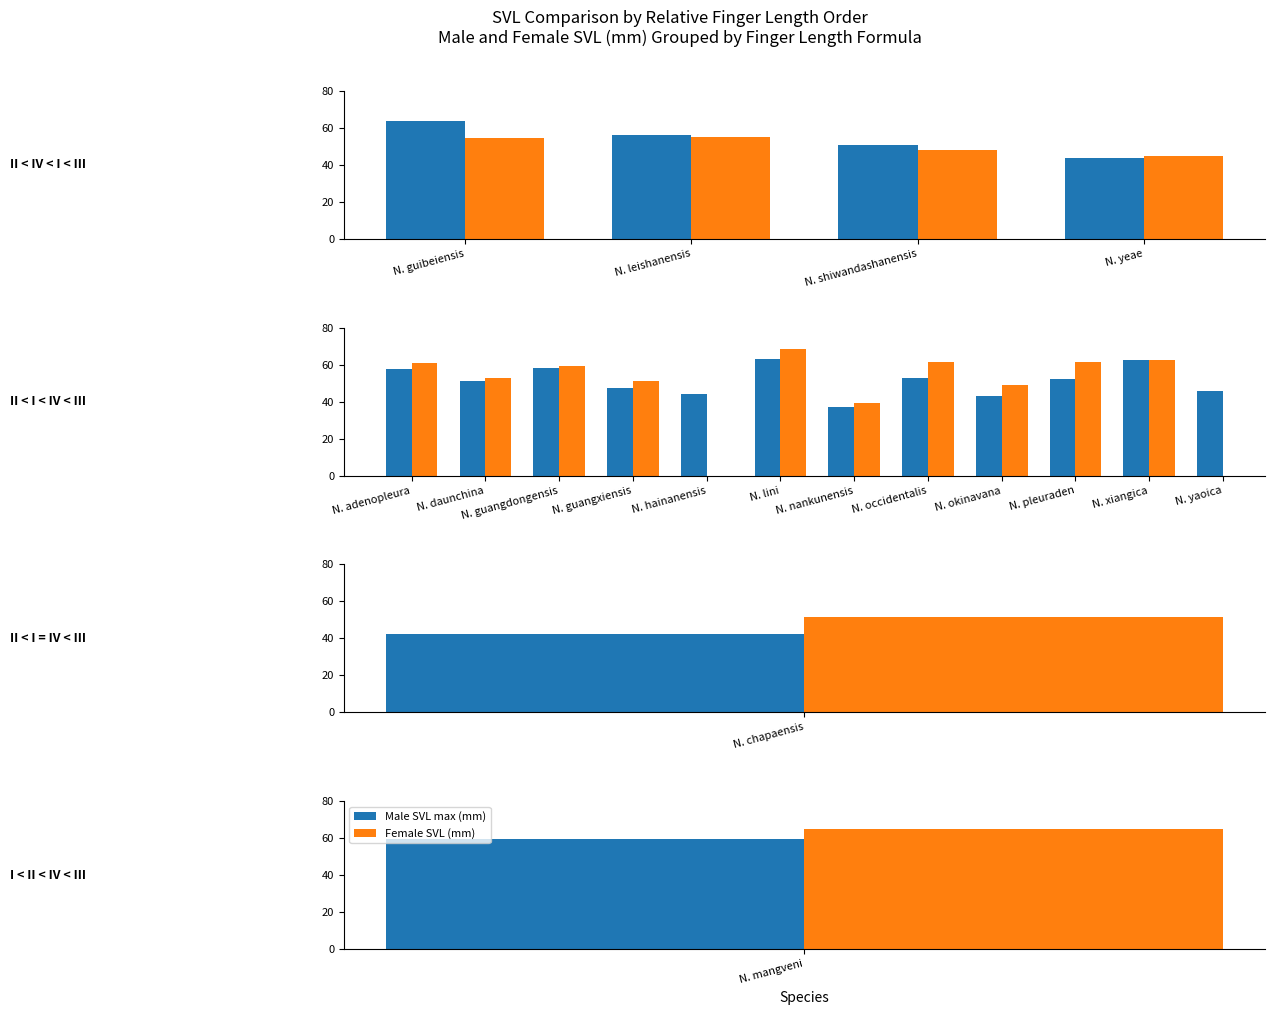

Which series has the largest total across all categories?

Male SVL max (mm)